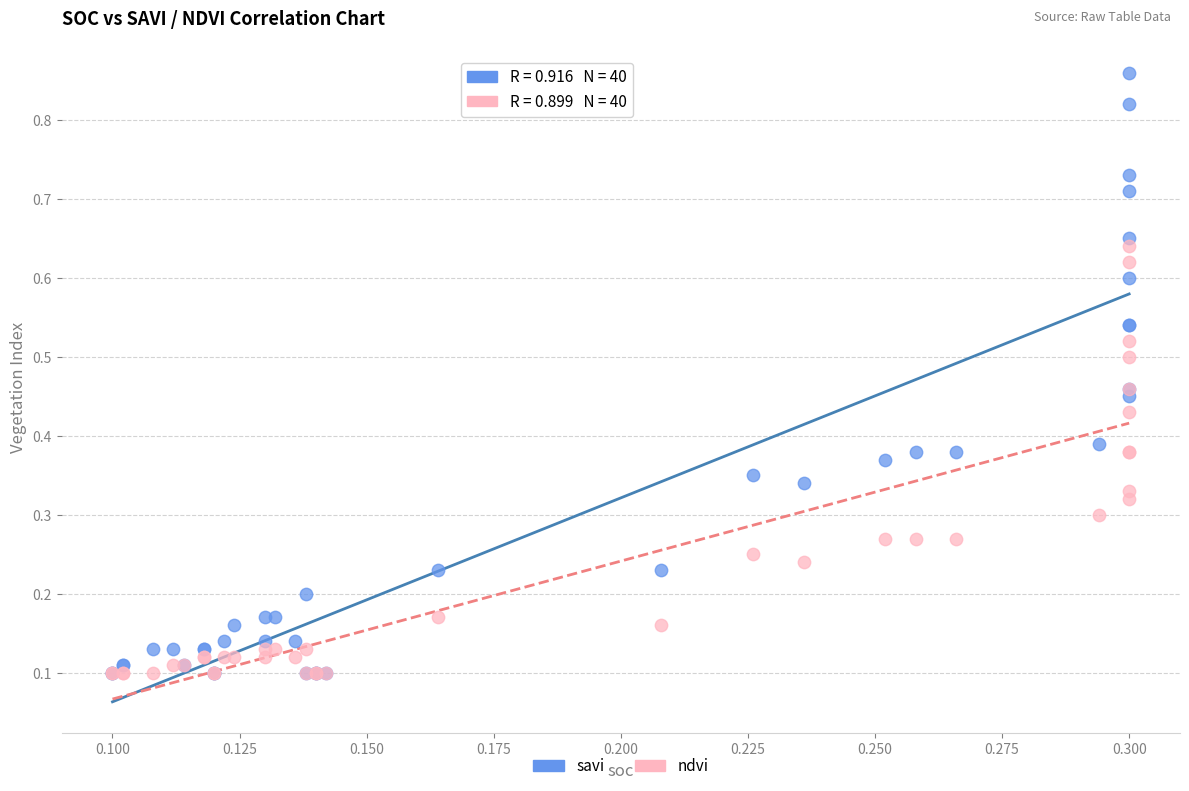

What are all the series names shown in the legend?

savi, ndvi